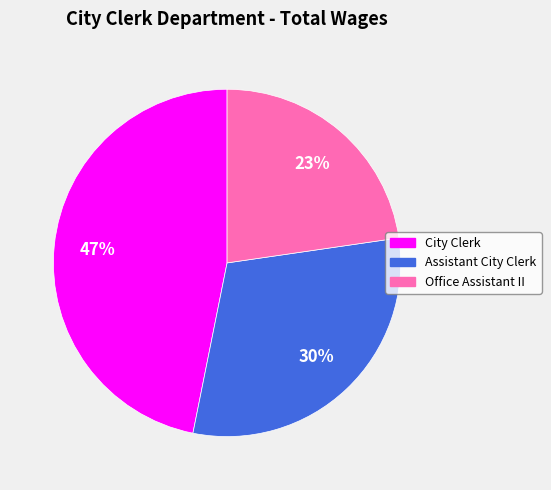

To the nearest percent, what is the average slice percentage?

33%